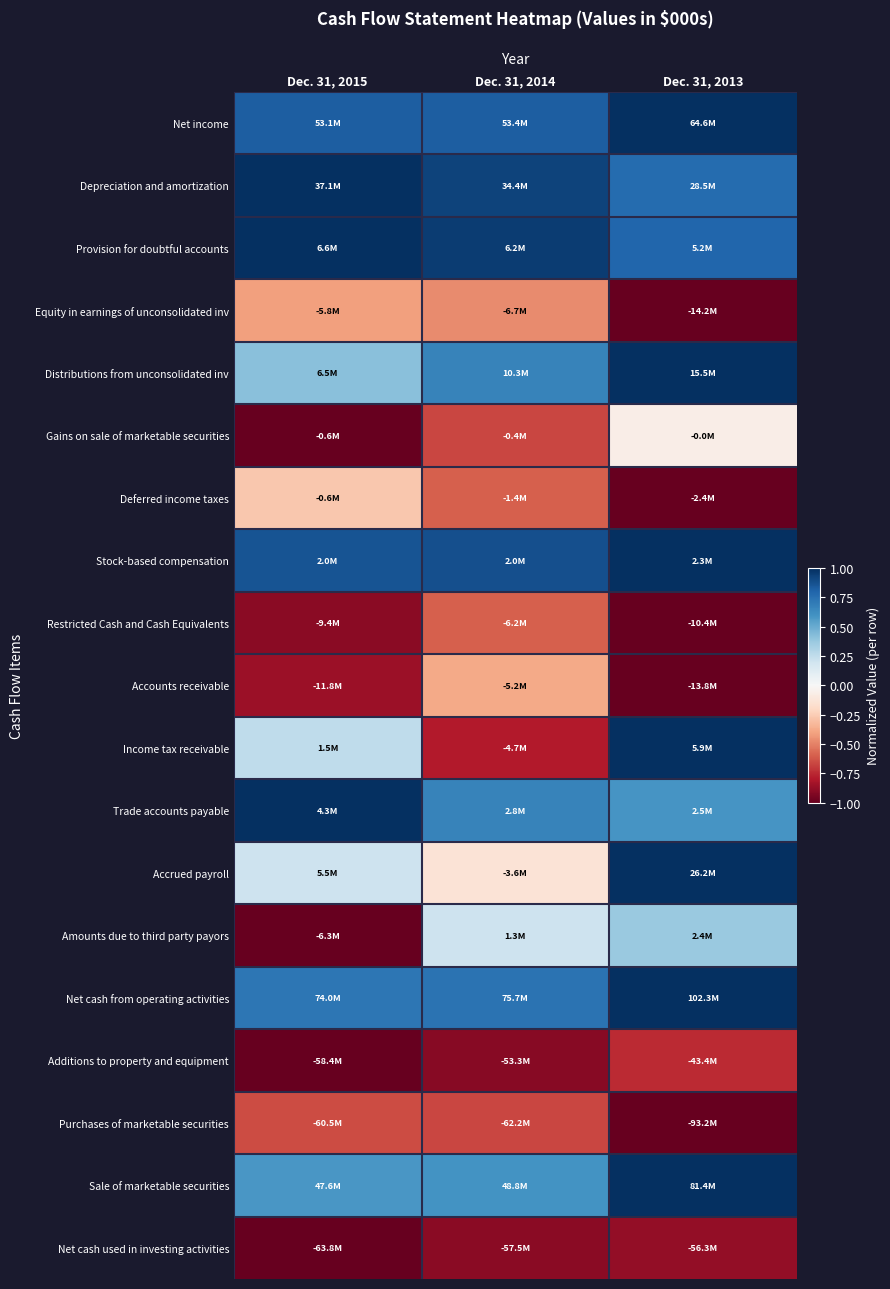

How many distinct data groups are displayed?

19